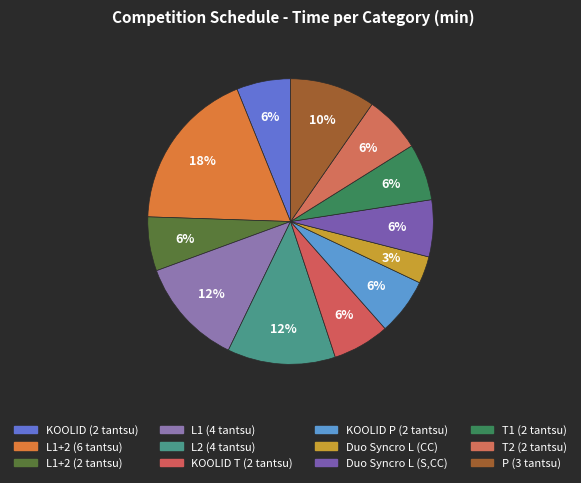

How many segments does this pie chart have?

12